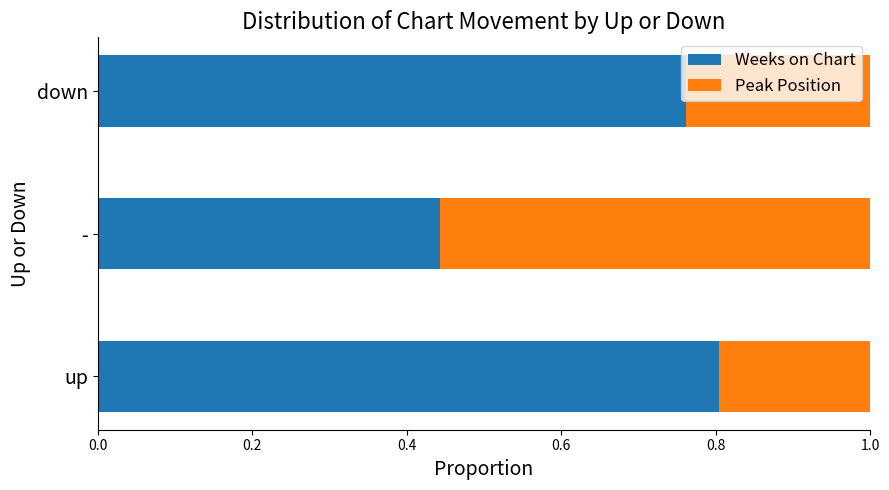

What is the average value of the Weeks on Chart series?

0.7